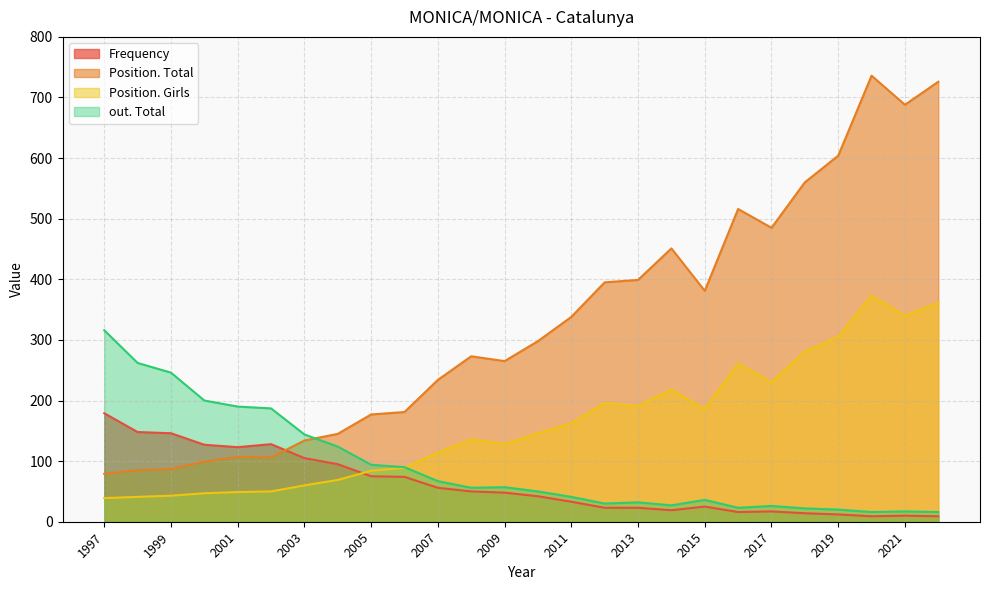

What is the difference between the out. Total values at 2012 and 2011?

11